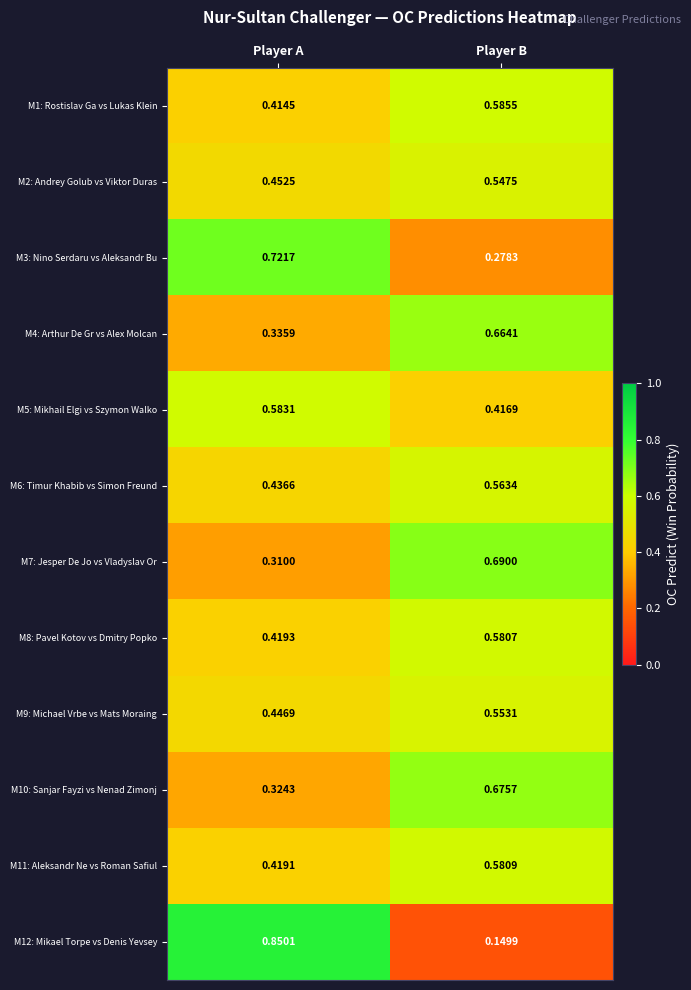

Is the value of M10: Sanjar Fayzi vs Nenad Zimonj at Player A greater than the value of M8: Pavel Kotov vs Dmitry Popko at Player B?

No